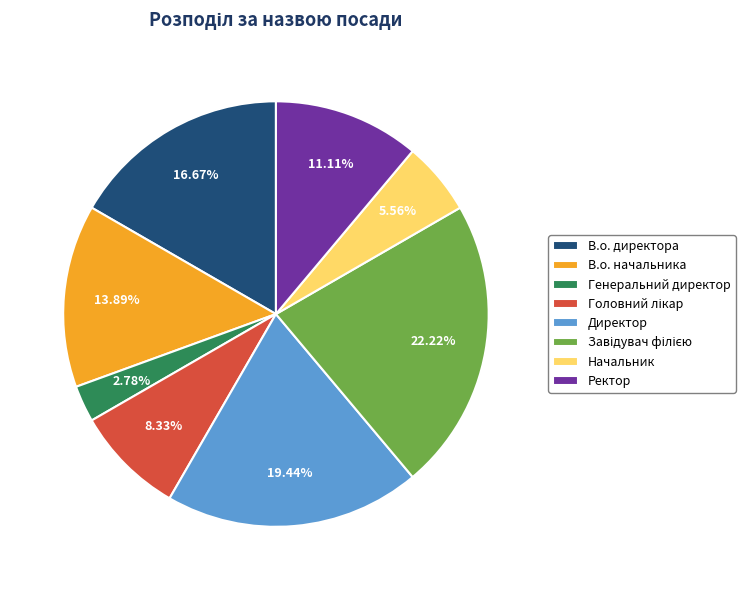

Count the number of slices in the pie.

8